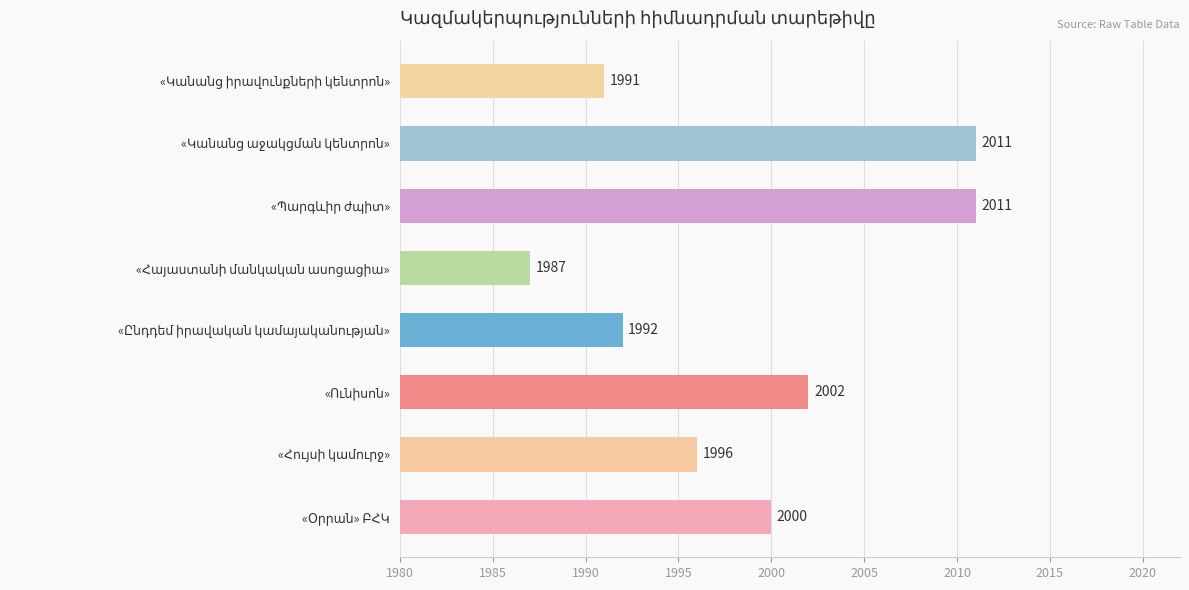

What is the minimum value shown in the chart?

1987